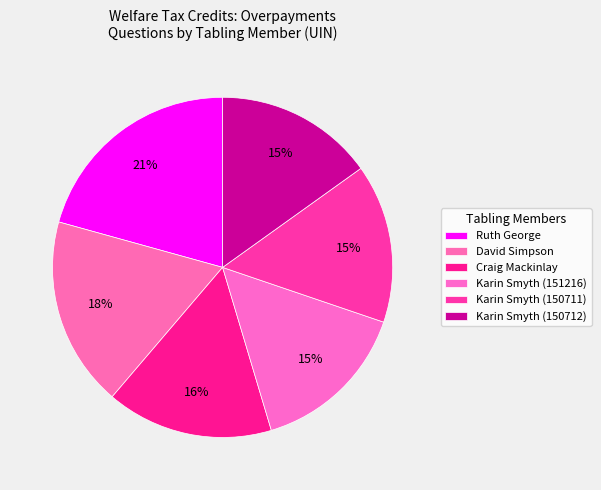

True or false: Karin Smyth (150712) accounts for 7% of the total.

False